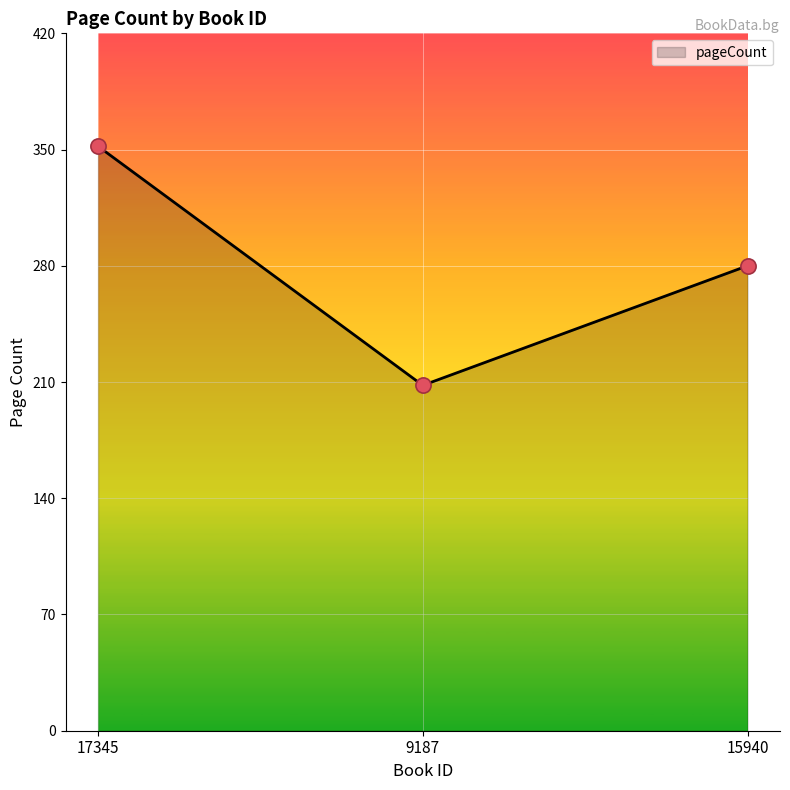

What is the ratio of the value at 17345 to the value at 15940?

1.3